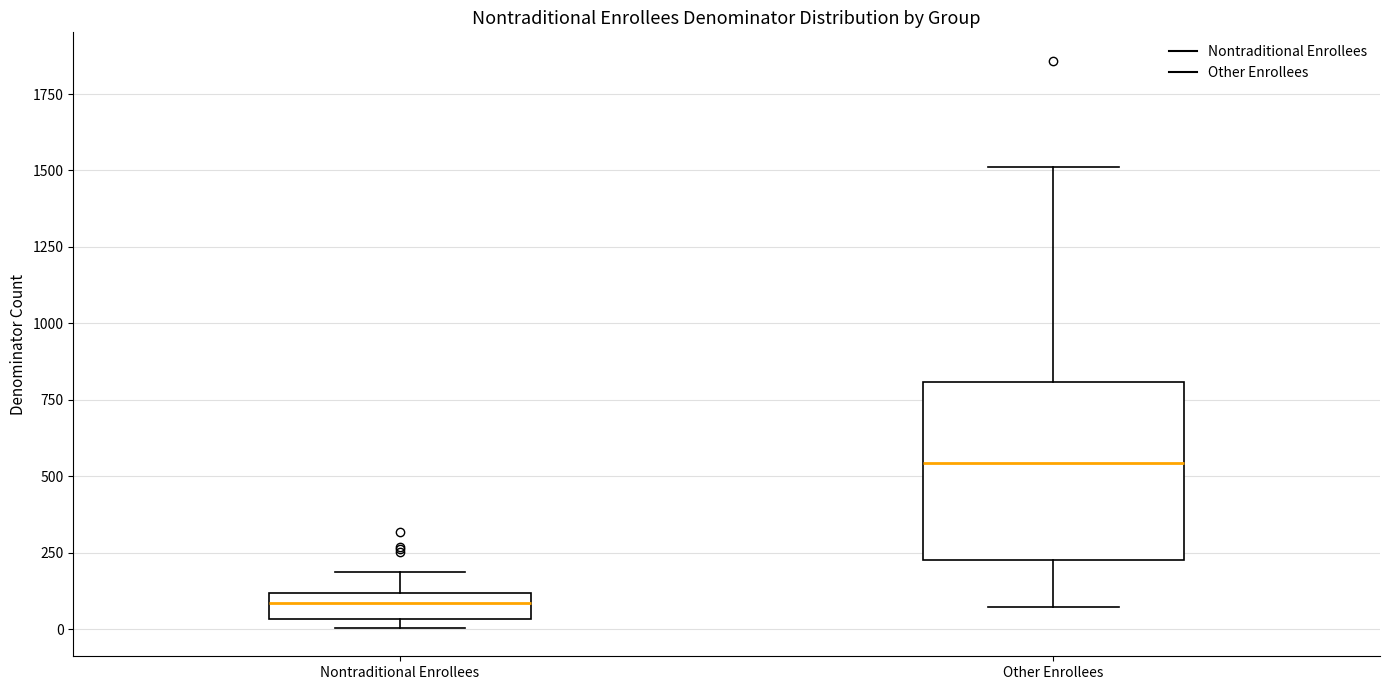

Reading left to right, read every box against the y-axis: the position of its median line, the range the box covers, and the ends of its whiskers. The values are not printed on the chart, so give them approximately, as read against the axis.

Nontraditional Enrollees: median 100 (inside the box), box 50 to 100, whiskers 0 to 200
Other Enrollees: median 550, box 250 to 800, whiskers 50 to 1500